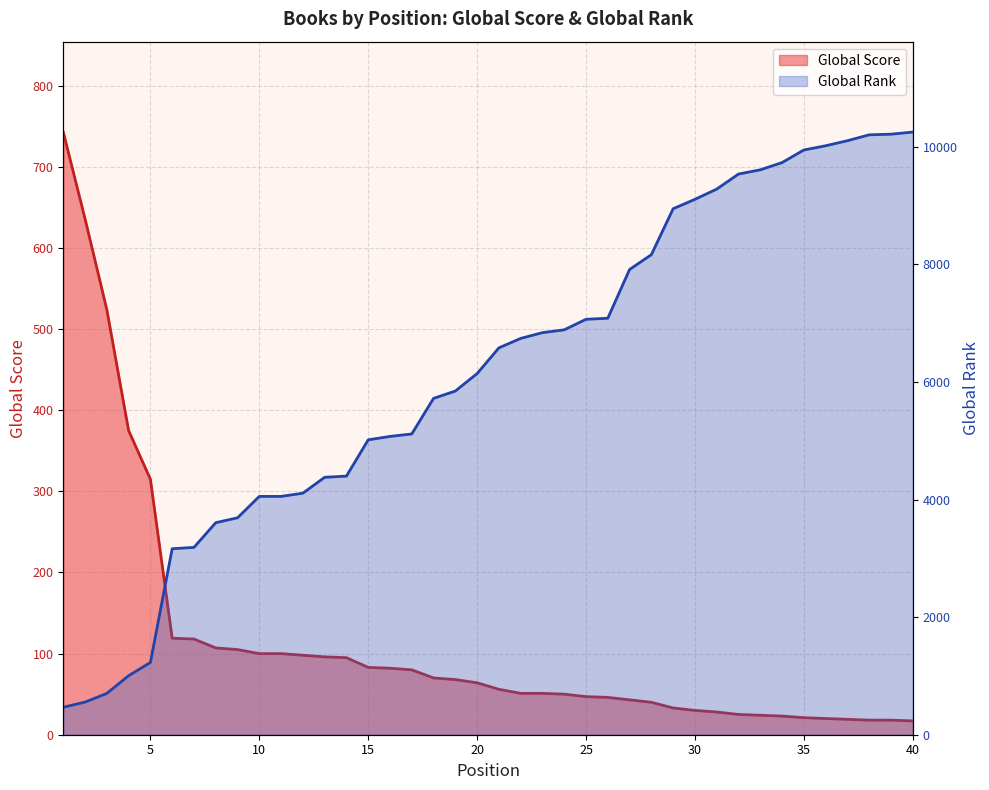

Is the value of Global Score at 20 greater than the value of Global Rank at 7?

No